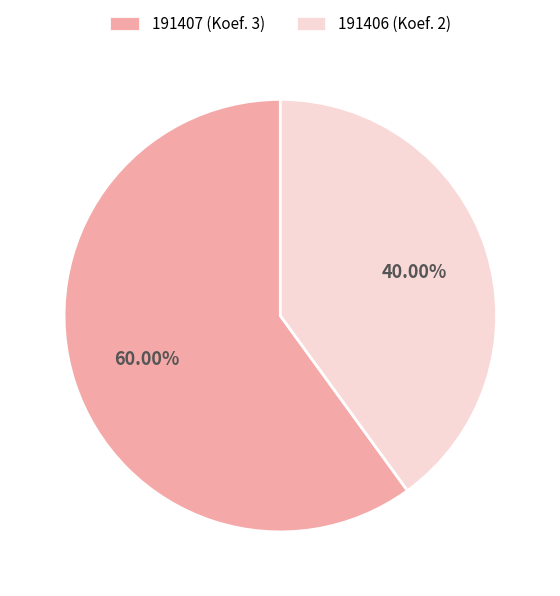

True or false: 191407 accounts for 60% of the total.

True